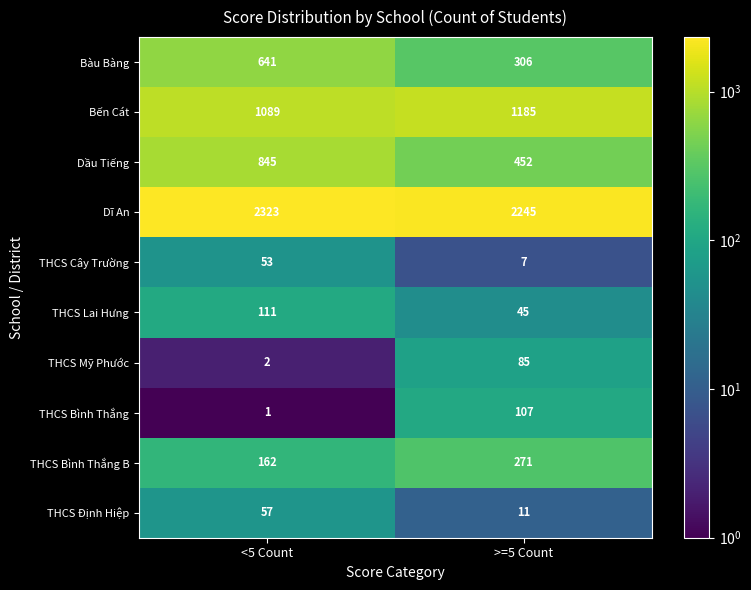

Which series has the largest total across all categories?

Dĩ An